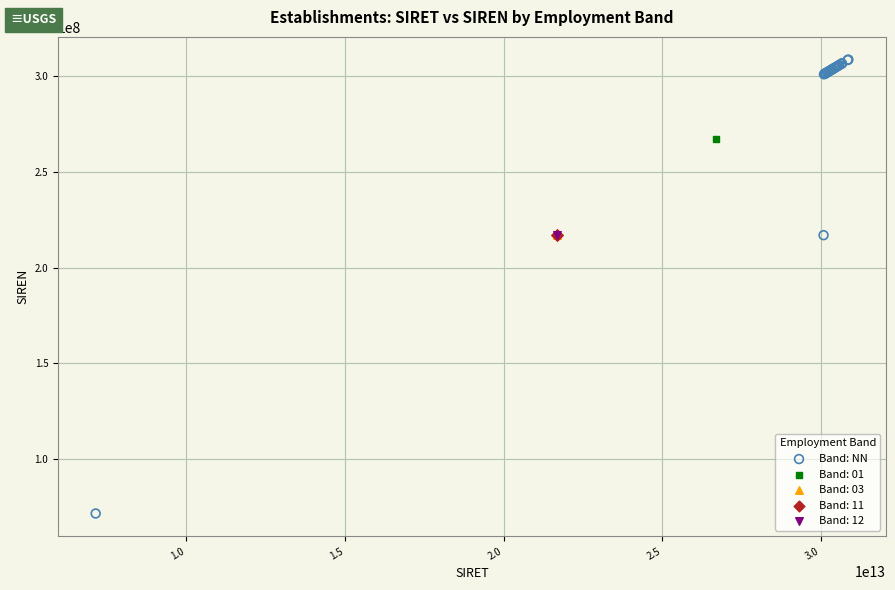

What are all the series names shown in the legend?

Band: NN, Band: 01, Band: 03, Band: 11, Band: 12